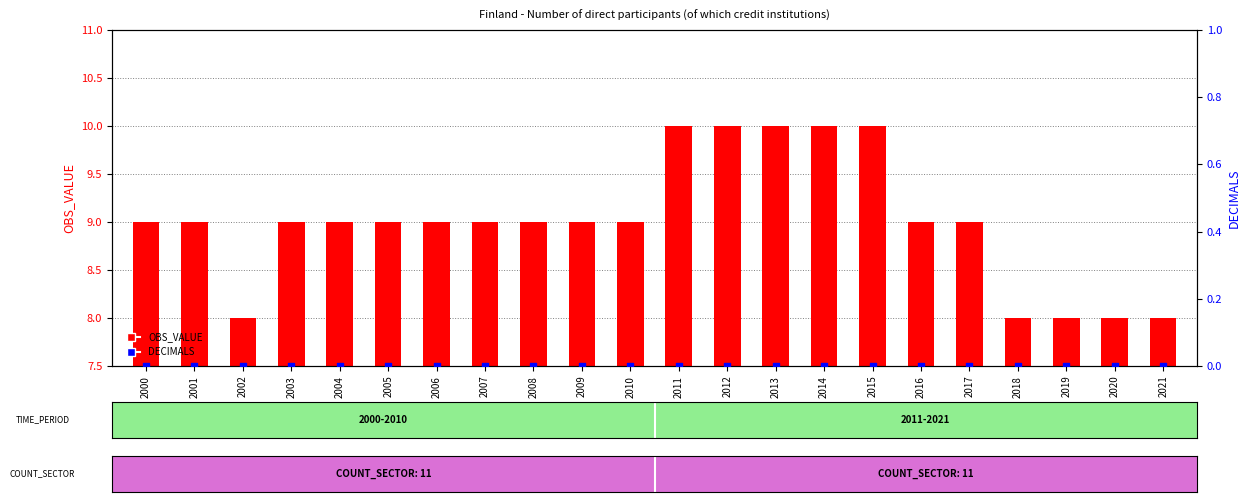

At how many categories does at least one series exceed 3?

22